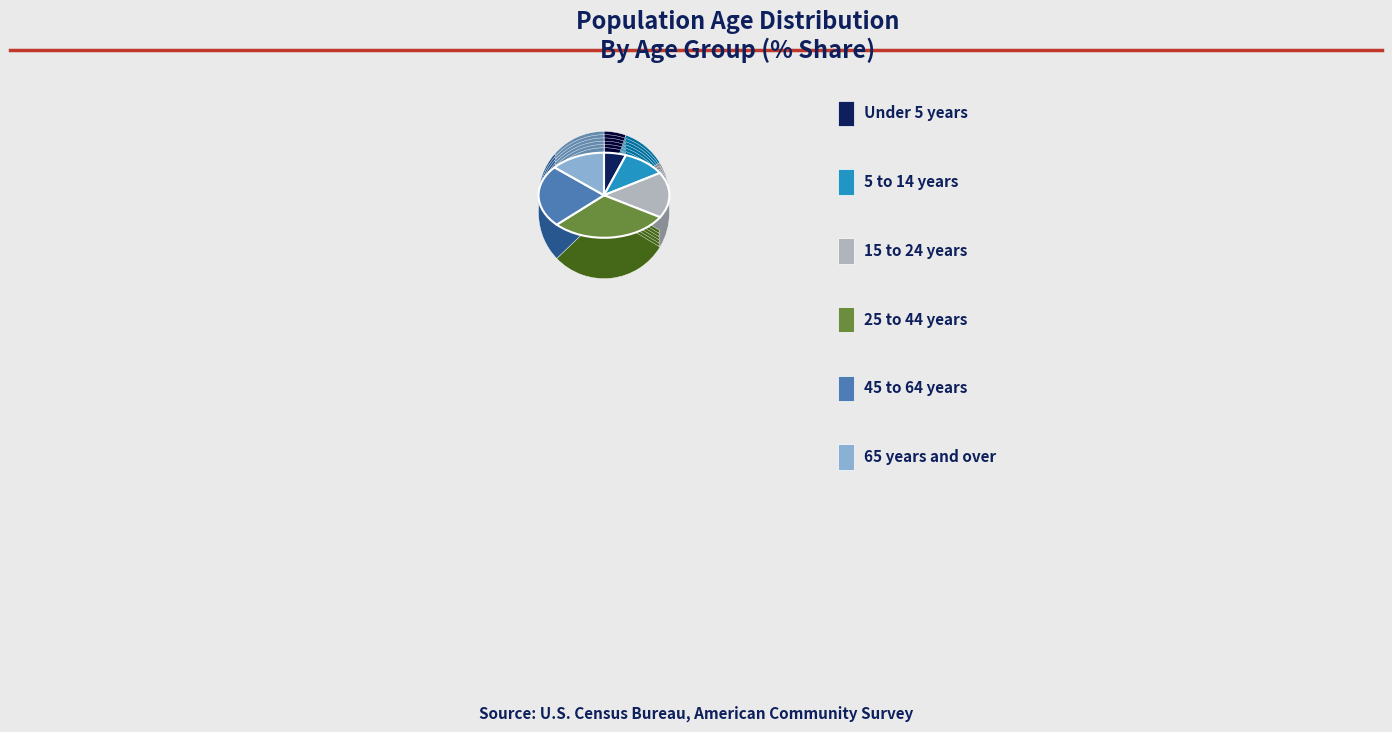

What is the ratio of the value at 65 years and over to the value at 5 to 14 years?

1.3